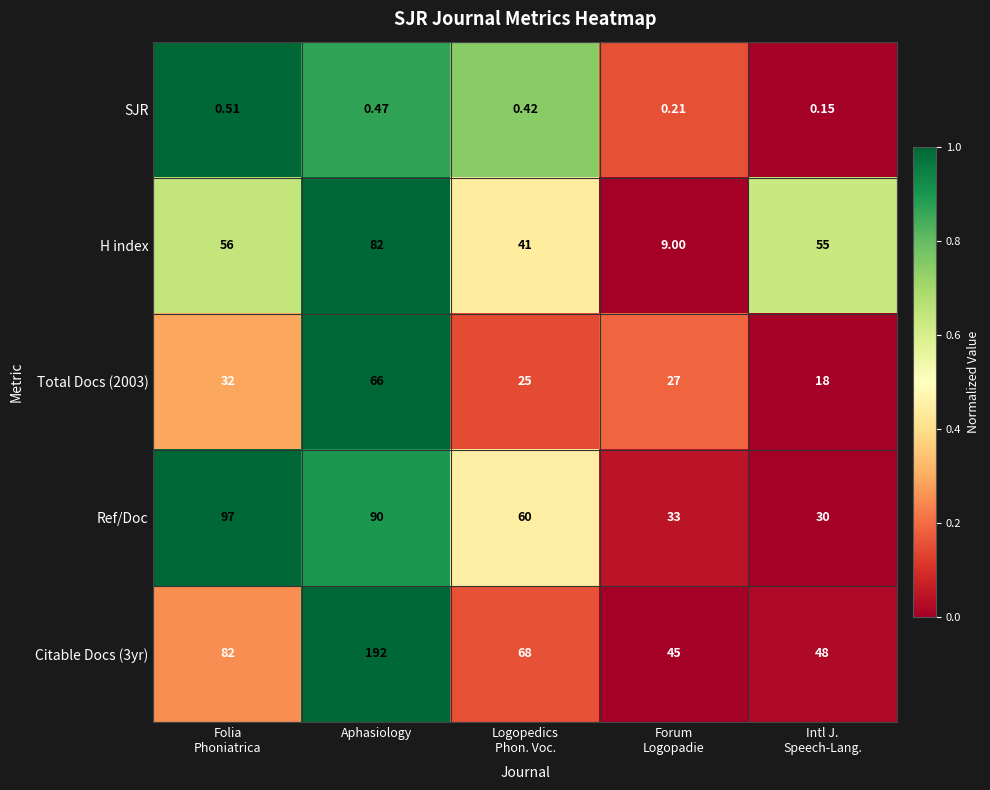

Is the value of SJR at Aphasiology greater than the value of Citable Docs (3yr) at Aphasiology?

No